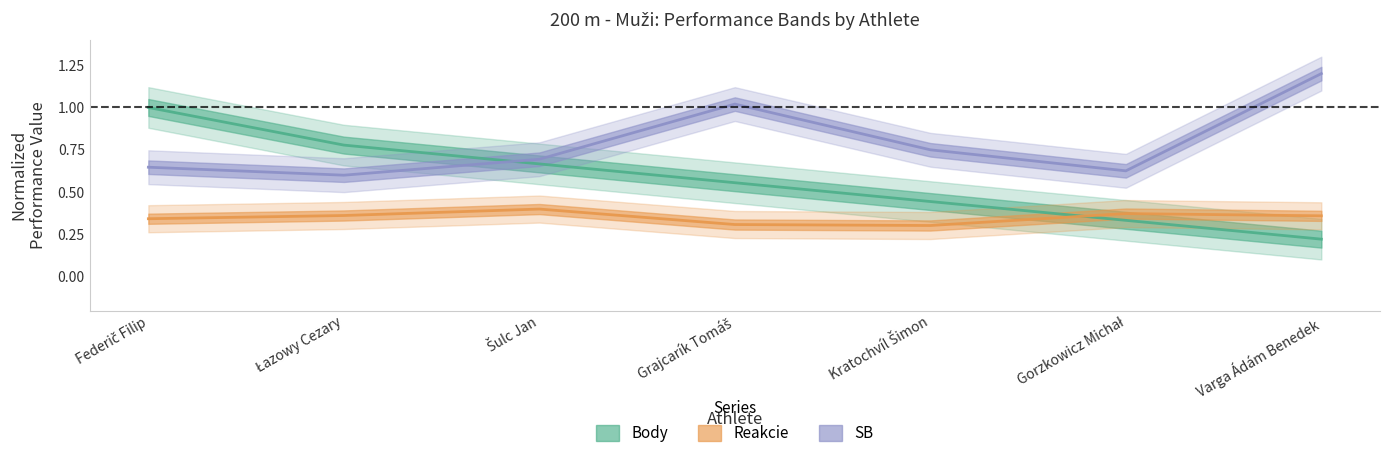

What position from the left is Federič Filip?

1